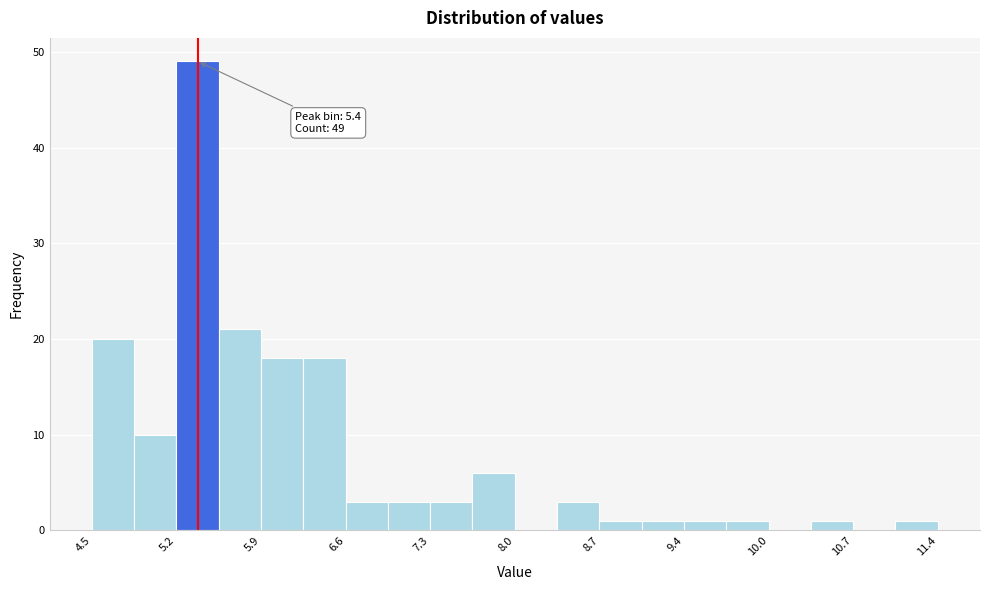

Read against the x-axis, roughly where is the centre of the tallest bar?

5.4